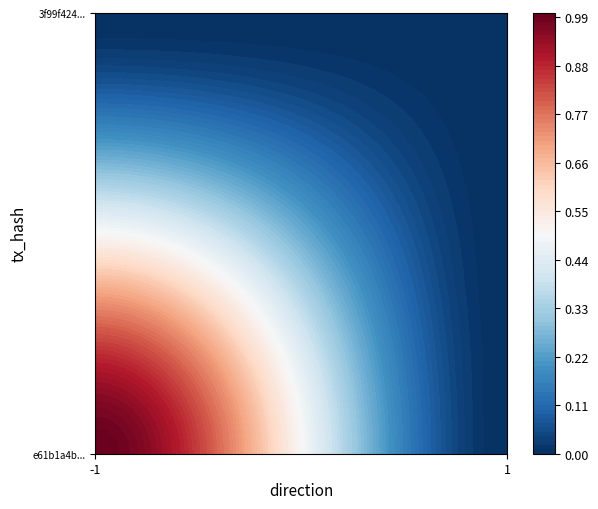

At -1, list the series in order from largest to smallest.

e61b1a4bafcc601b6e9f193dc203881d123653a, 3f99f424c8fa3e1498e048999ff8d2054511c4c